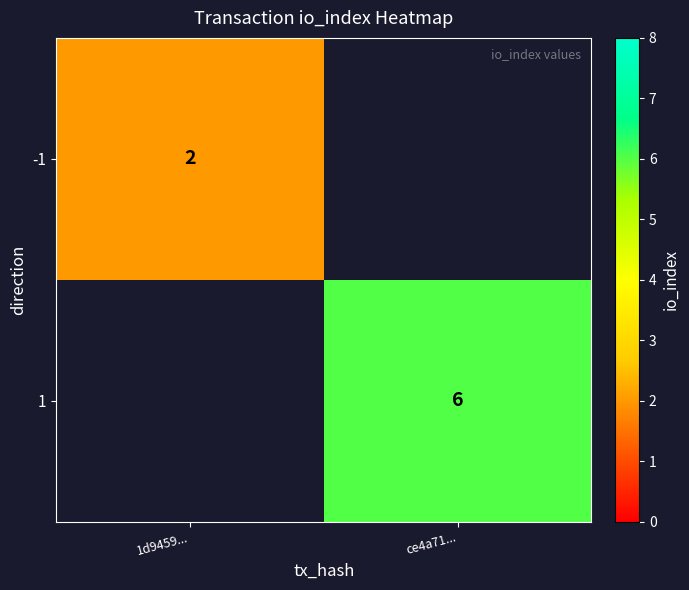

Is it true that 1 equals 2 at ce4a71...?

False